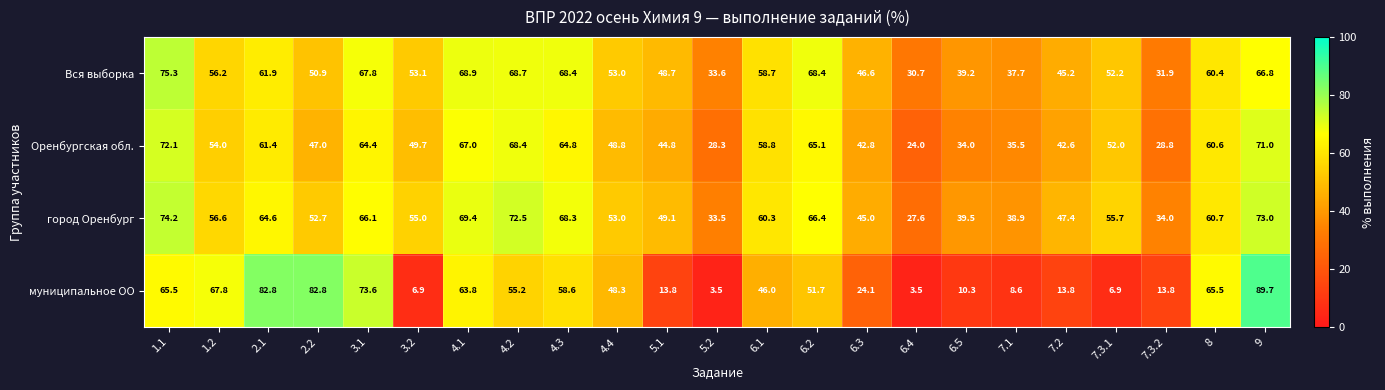

At 5.2, list the series in order from smallest to largest.

муниципальное ОО, Оренбургская обл., город Оренбург, Вся выборка